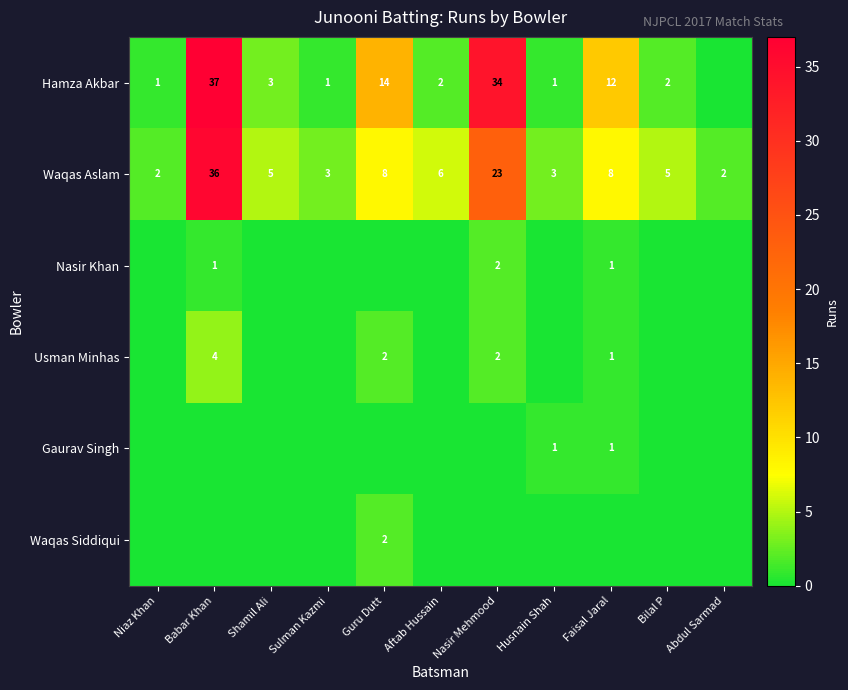

The value of Hamza Akbar at Guru Dutt is 14. True or false?

True